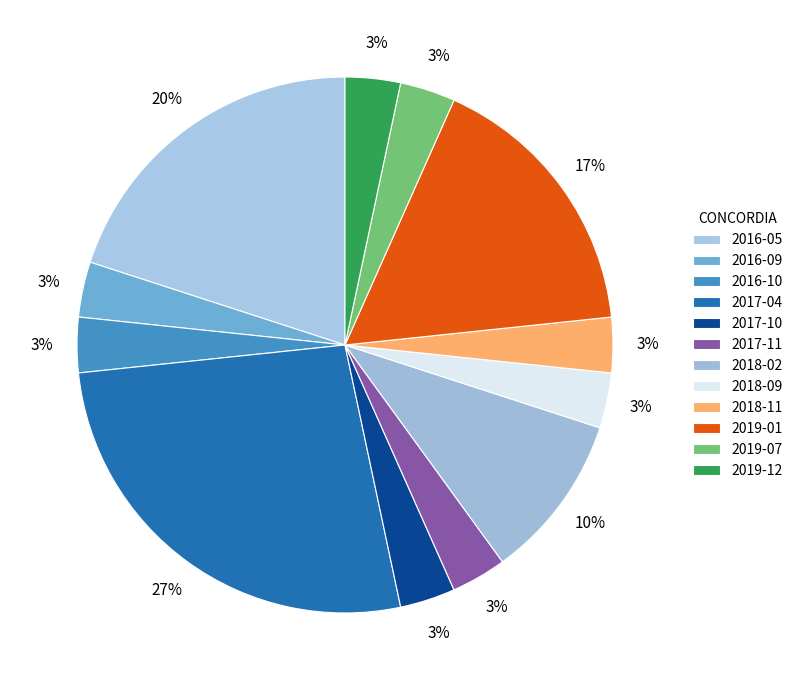

True or false: 2017-04 accounts for 16% of the total.

False